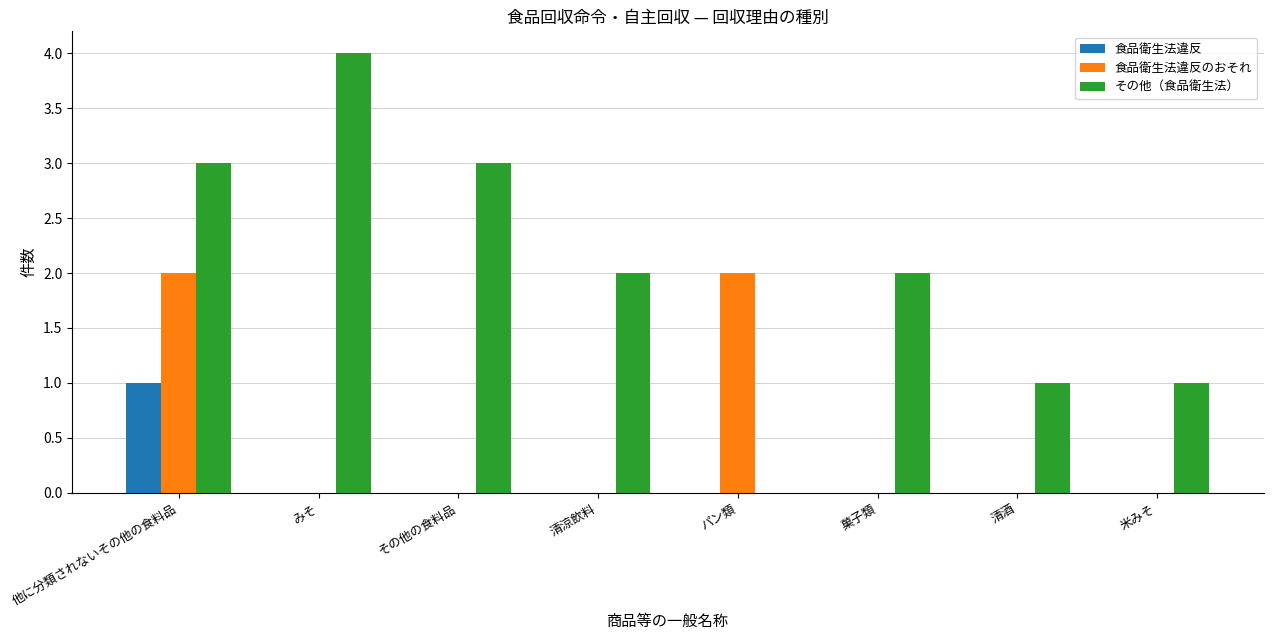

Between みそ and パン類, which series saw the biggest shift?

その他（食品衛生法）